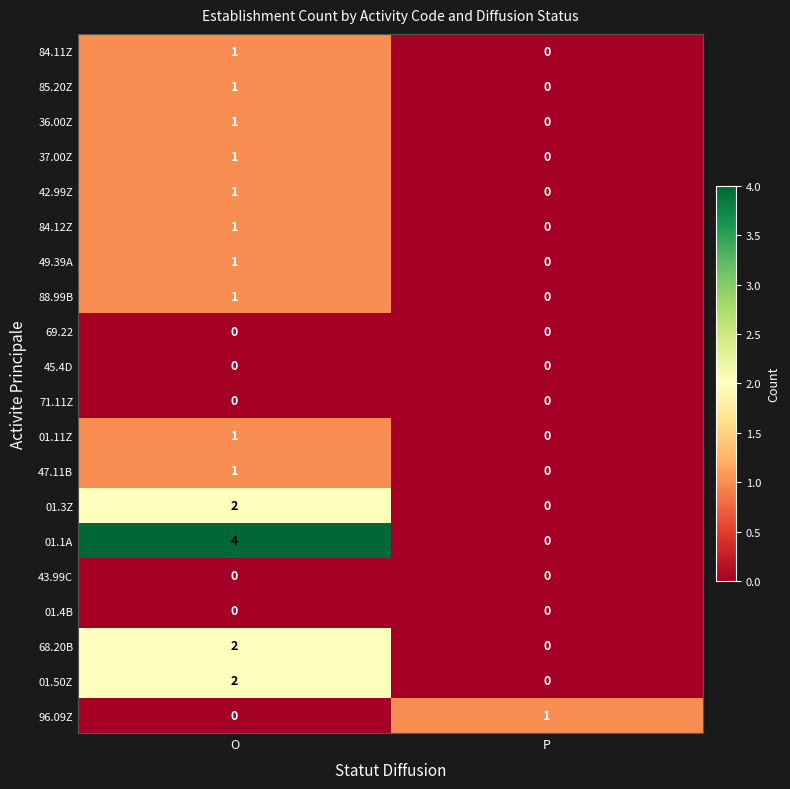

Which category has the lowest value in the 49.39A series?

P